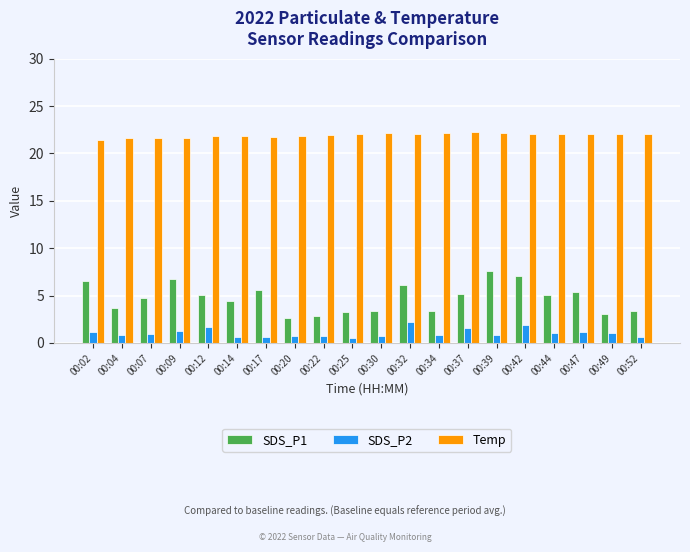

Rank the series by their maximum value, from highest to lowest.

Temp, SDS_P1, SDS_P2